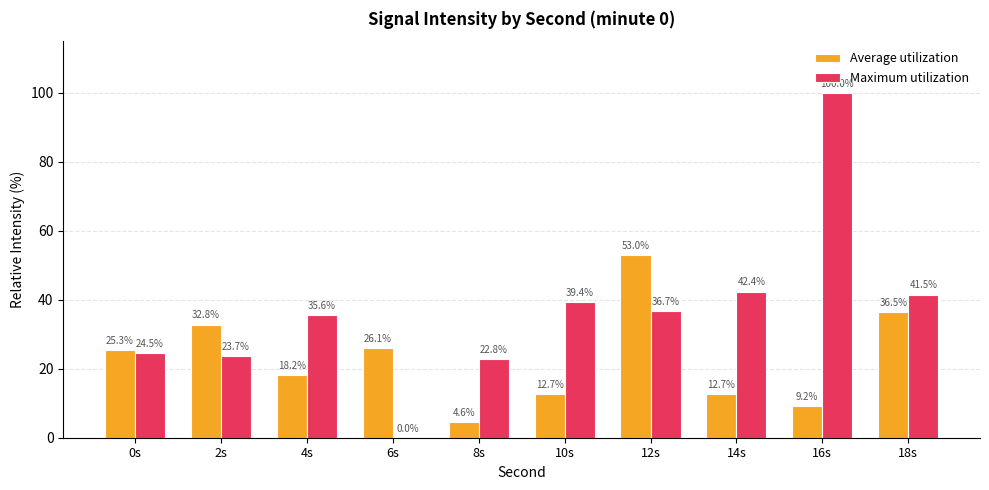

How many values in the Maximum utilization series exceed 36?

5